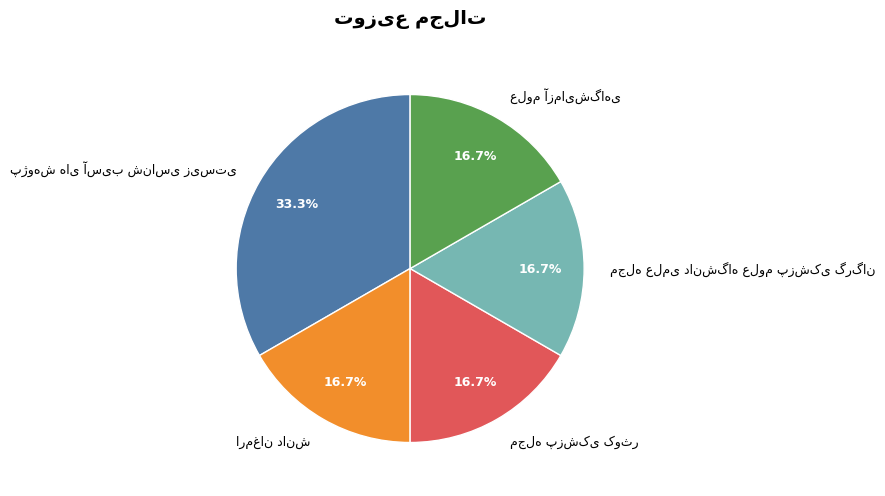

Is there any slice that represents more than half of the pie?

No